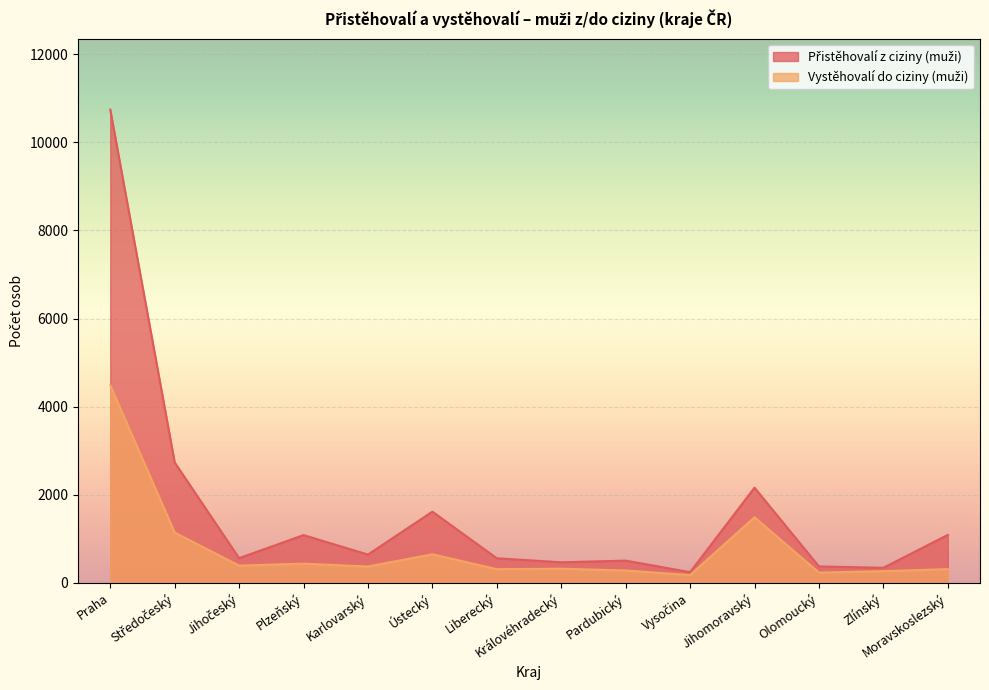

What are all the series names shown in the legend?

Přistěhovalí z ciziny (muži), Vystěhovalí do ciziny (muži)